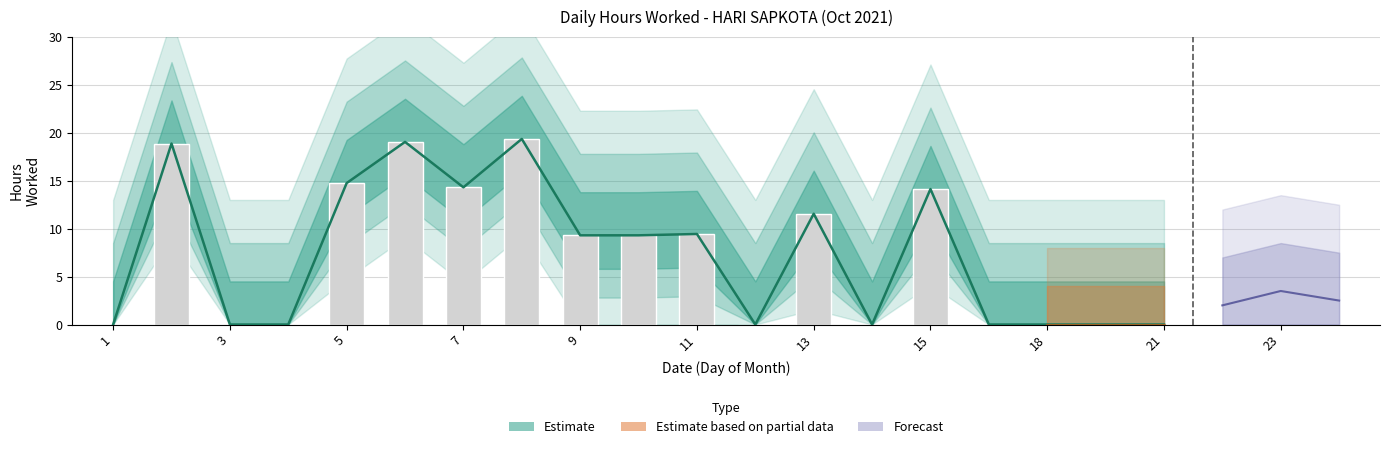

How many data points are less than 9?

9